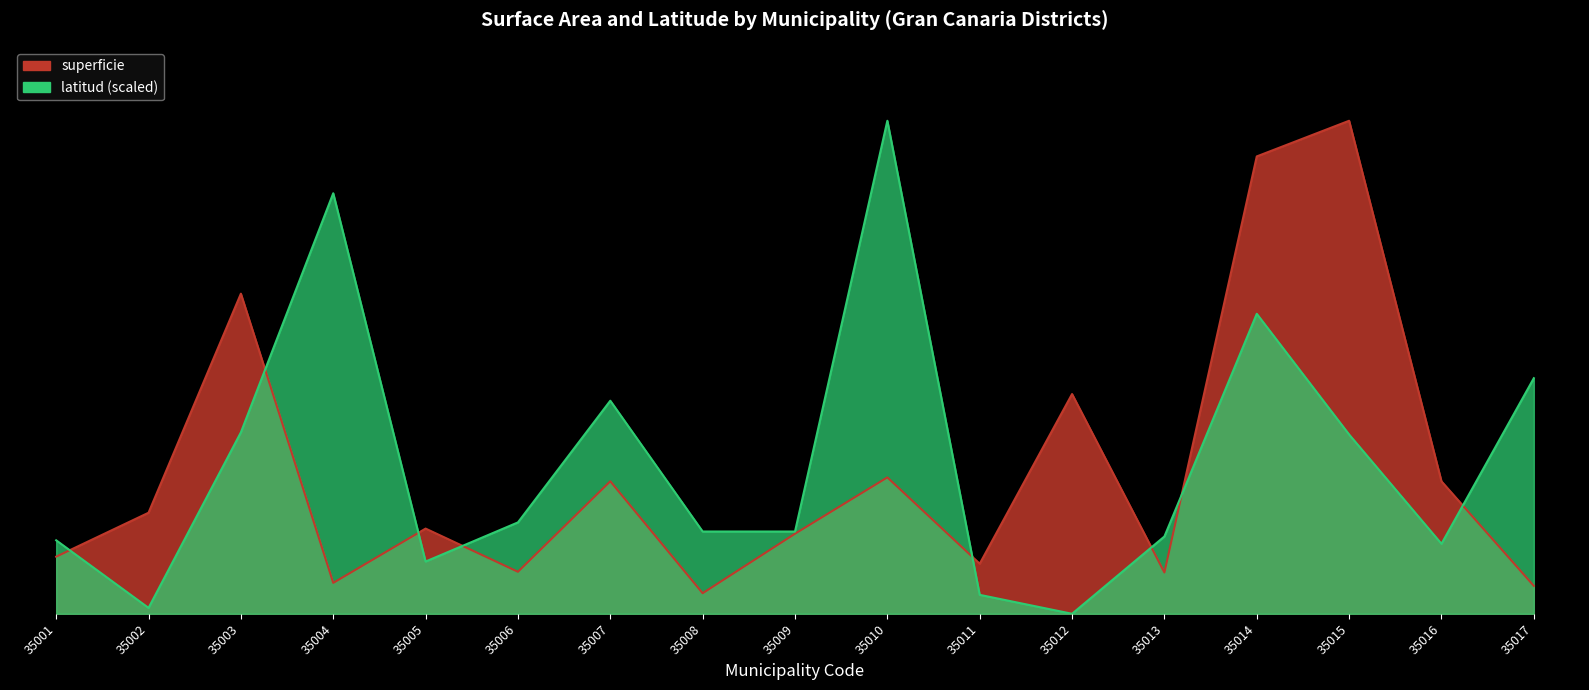

Reading left to right, what are all the values shown in this chart?

superficie: 4452.6	7877.6	24956.1	2409.4	6641.7	3275.3	10330.9	1603.8	6241.9	10634.5	3901.0	17131.5	3219.3	35657.6	38437.7	10325.0	2175.9
latitud: 5728.4	458.9	14142.8	32785.7	4073.0	7124.5	16611.0	6414.2	6412.1	38437.7	1476.4	0.0	6026.2	23386.5	13974.5	5455.6	18368.2